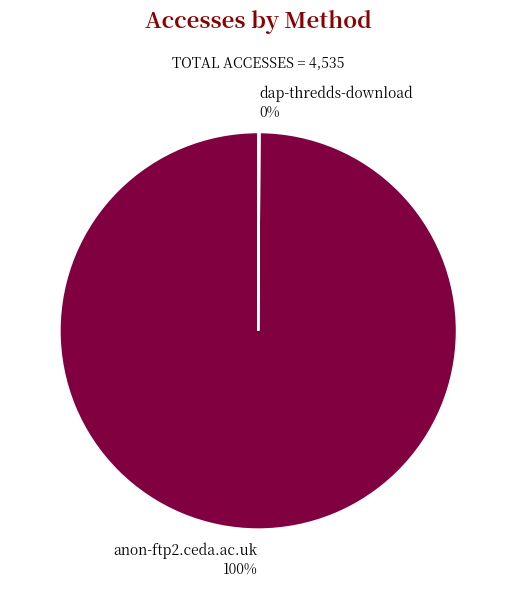

Which category accounts for the majority?

anon-ftp2.ceda.ac.uk